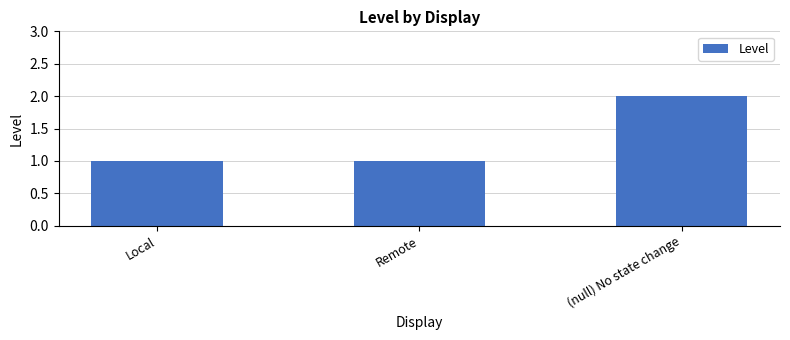

What is the sum of all values?

4